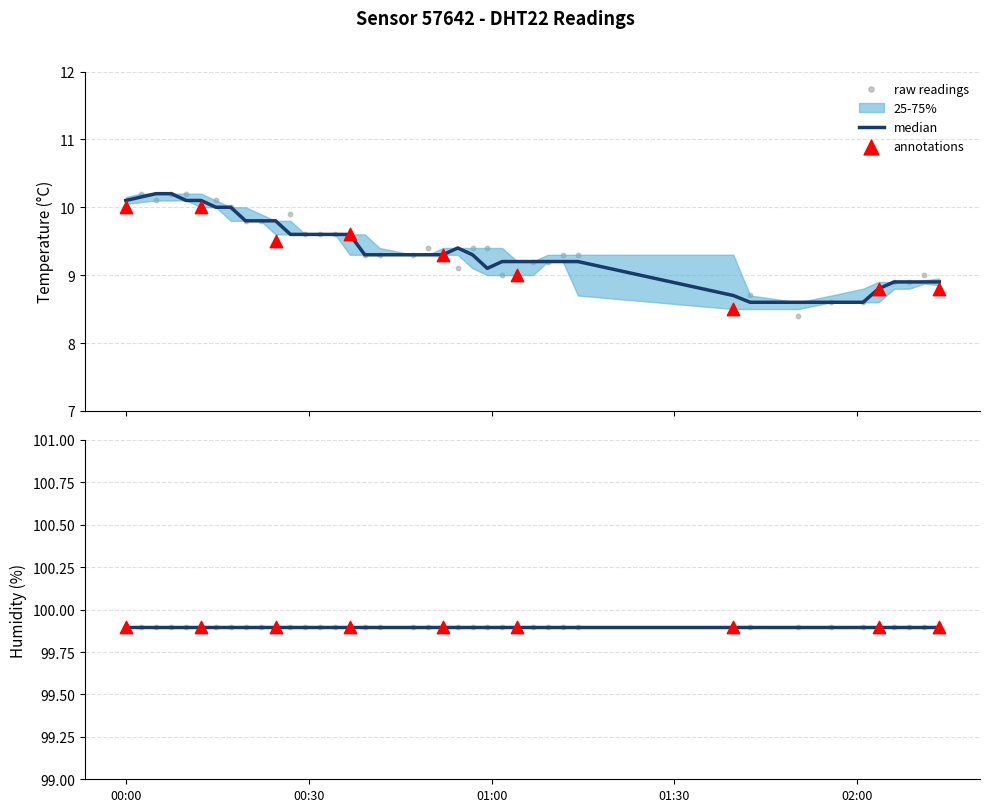

What is the change in value from 2023-03-30T00:56:53 to 2023-03-30T01:04:15?

-0.4